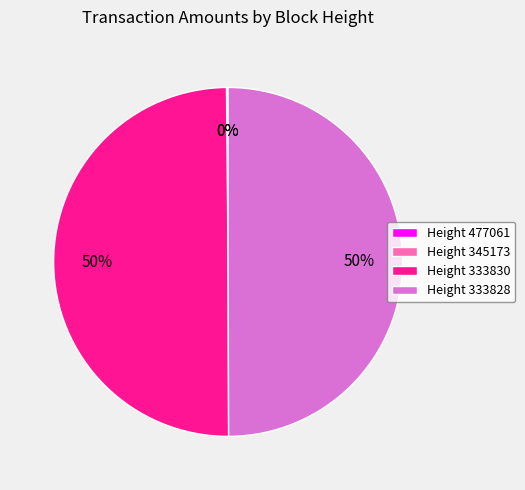

To the nearest percent, what portion does Height 333830 represent?

50%